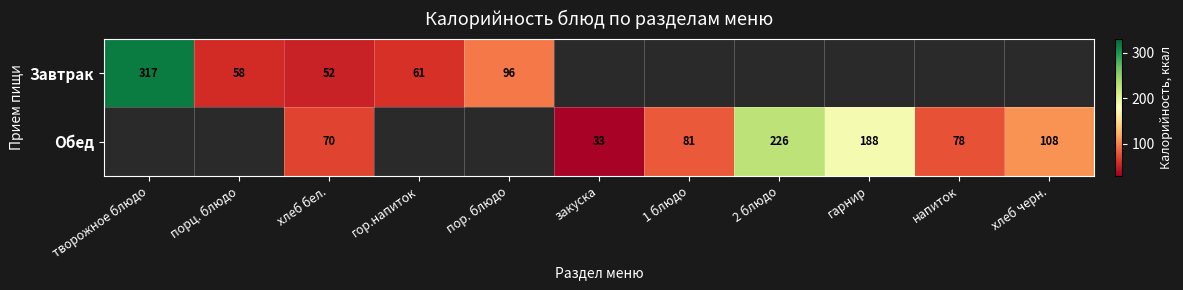

Rank the series at хлеб бел. from highest to lowest value.

Обед, Завтрак